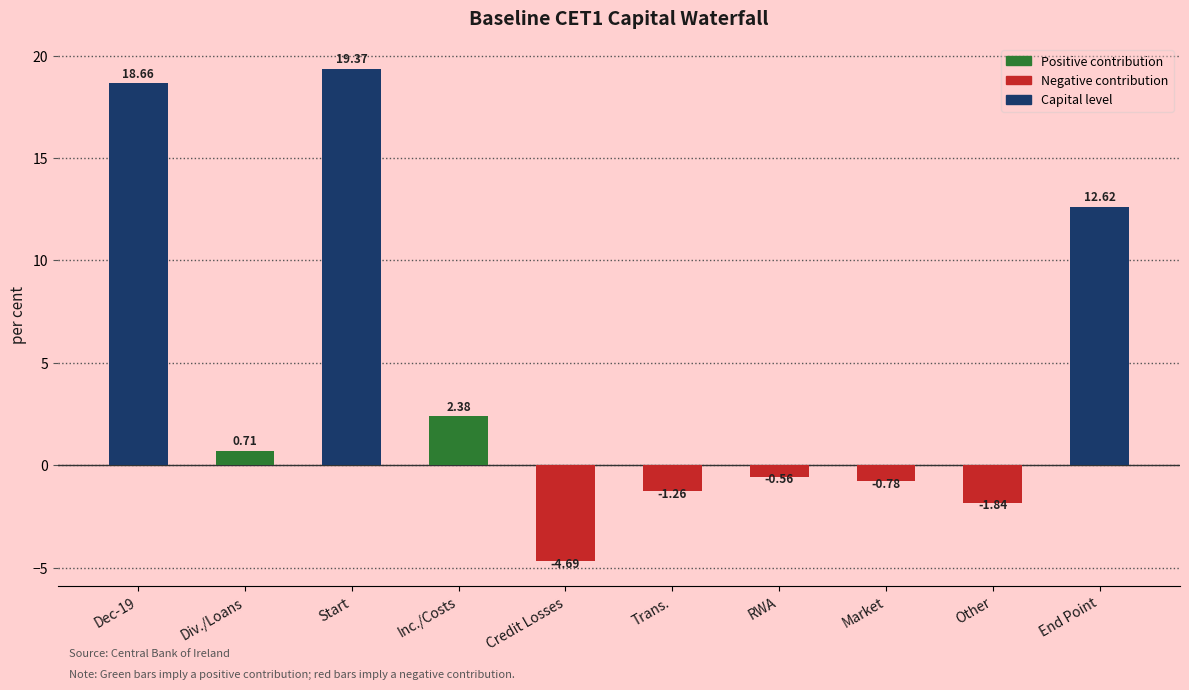

What is the sum of all values?

44.6